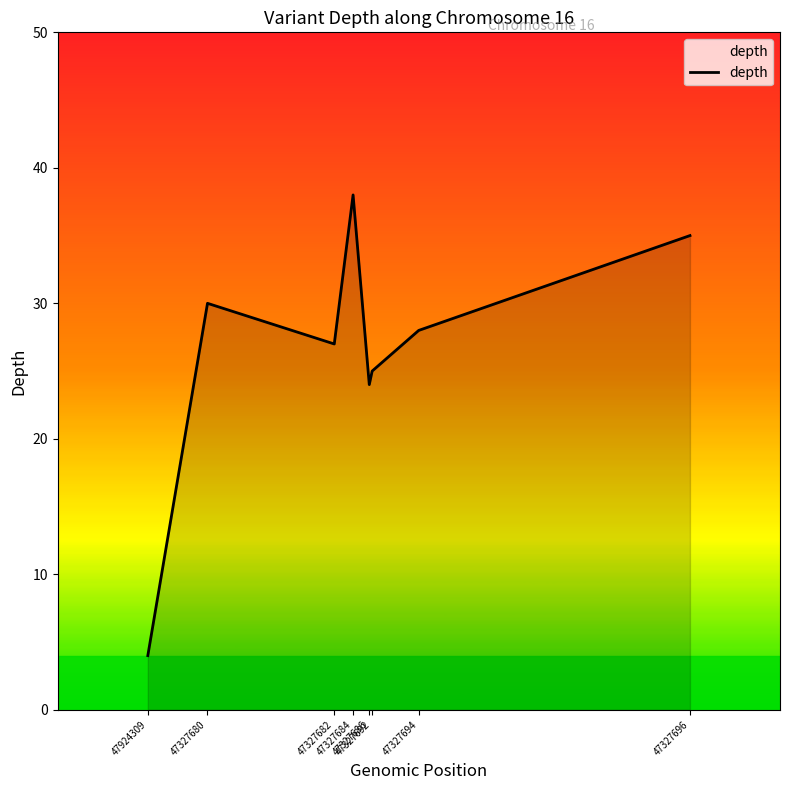

List the labels in order of value, smallest first.

47924309, 47327686, 47327692, 47327682, 47327694, 47327680, 47327696, 47327684